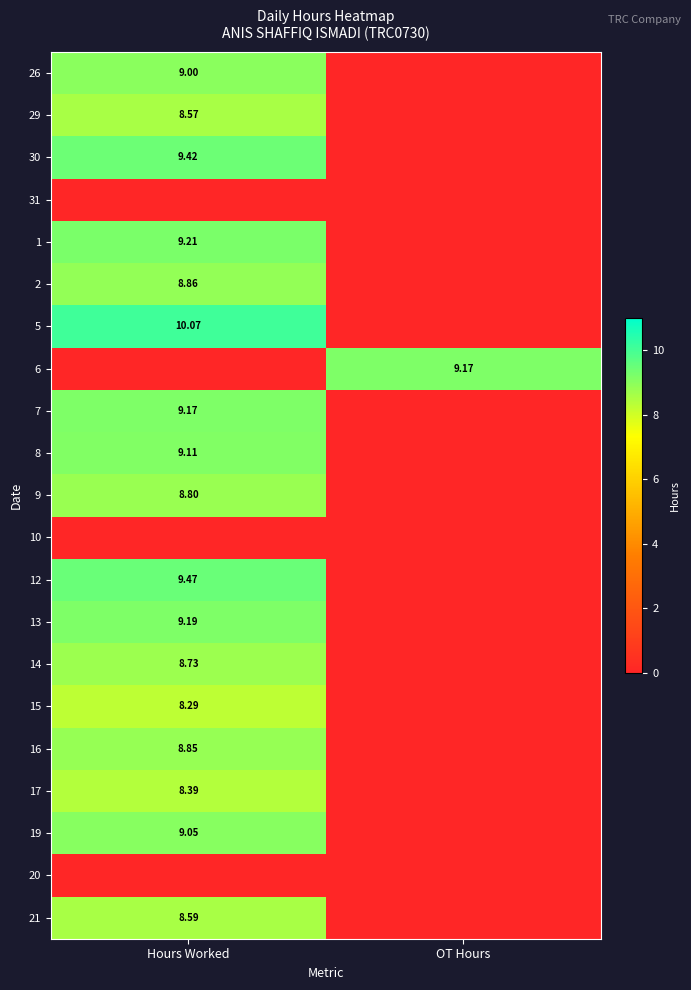

What is the highest value of the 17 series?

8.4